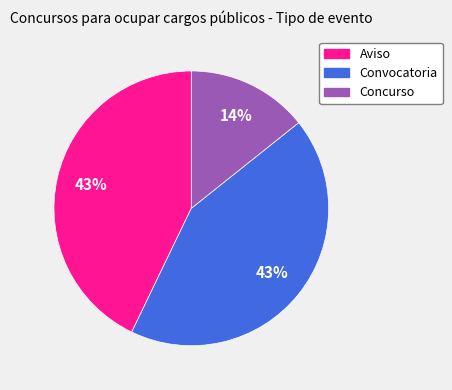

How many slices are in this pie chart?

3